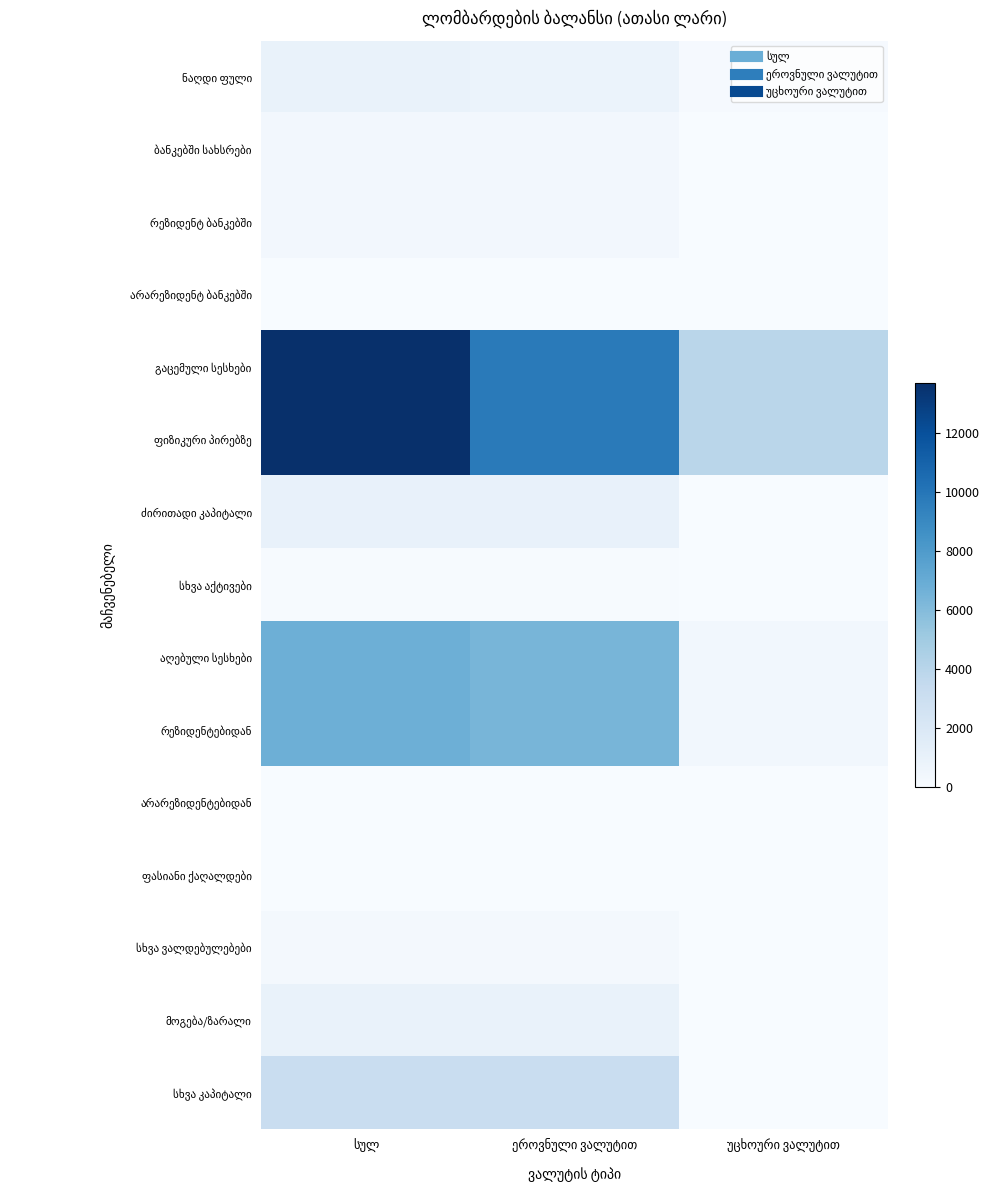

List the series in order of their peak value, highest first.

გაცემული სესხები, ფიზიკური პირებზე, აღებული სესხები, რეზიდენტებიდან, სხვა კაპიტალი, ძირითადი კაპიტალი, ნაღდი ფული, მოგება/ზარალი, ბანკებში სახსრები, რეზიდენტ ბანკებში, სხვა ვალდებულებები, სხვა აქტივები, არარეზიდენტ ბანკებში, არარეზიდენტებიდან, ფასიანი ქაღალდები